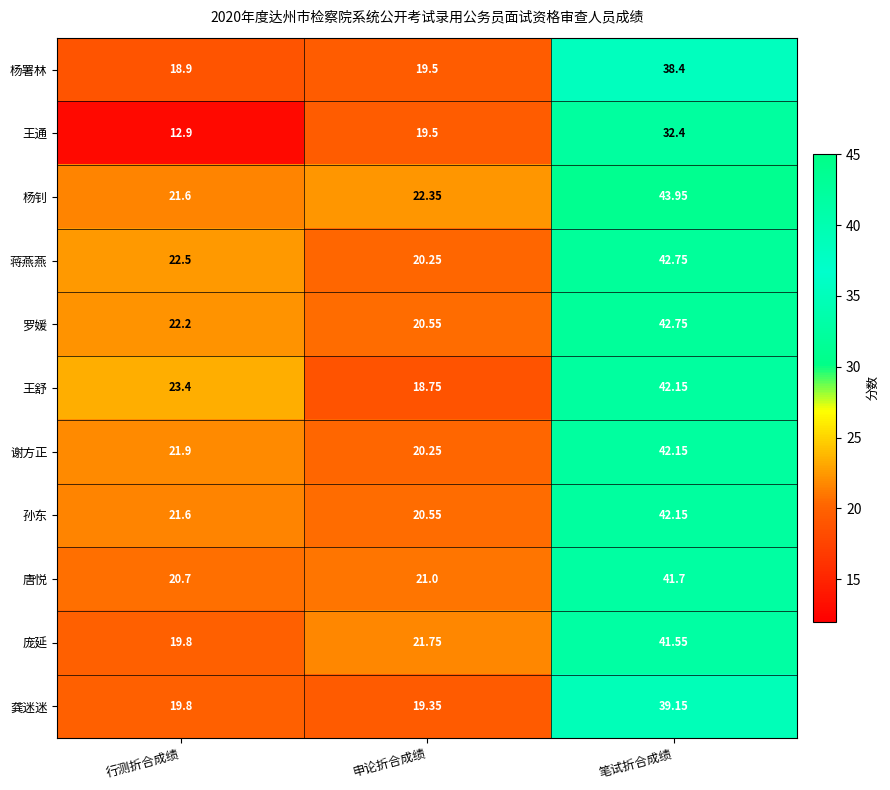

At which category is the sum across all series the highest?

笔试折合成绩